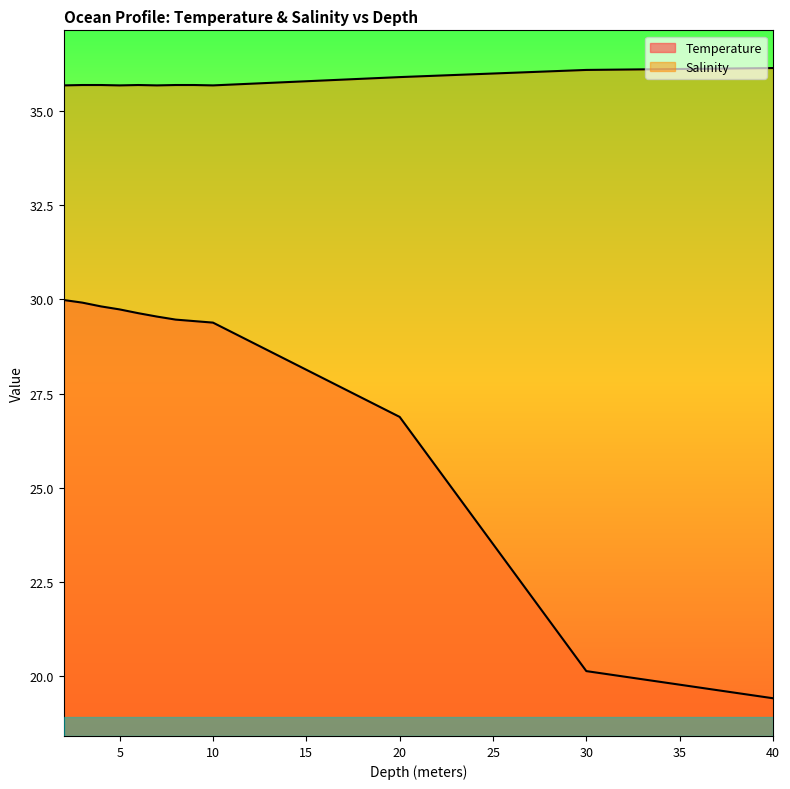

How many lines are shown in the chart?

2